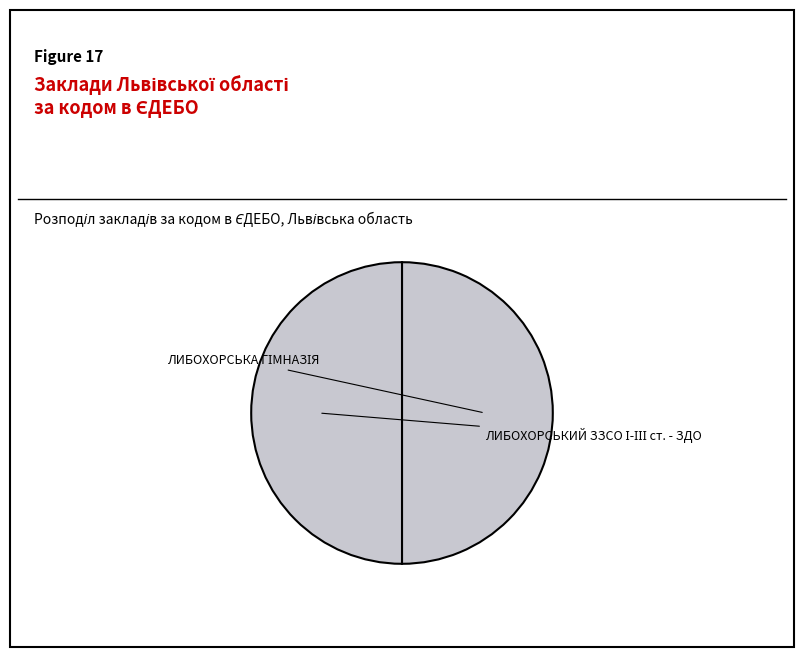

Which has a higher value, ЛИБОХОРСЬКИЙ ЗЗСО І-ІІІ ст. - ЗДО or ЛИБОХОРСЬКА ГІМНАЗІЯ?

ЛИБОХОРСЬКА ГІМНАЗІЯ